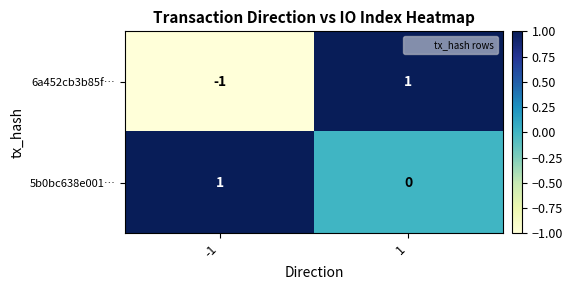

How many distinct data groups are displayed?

2